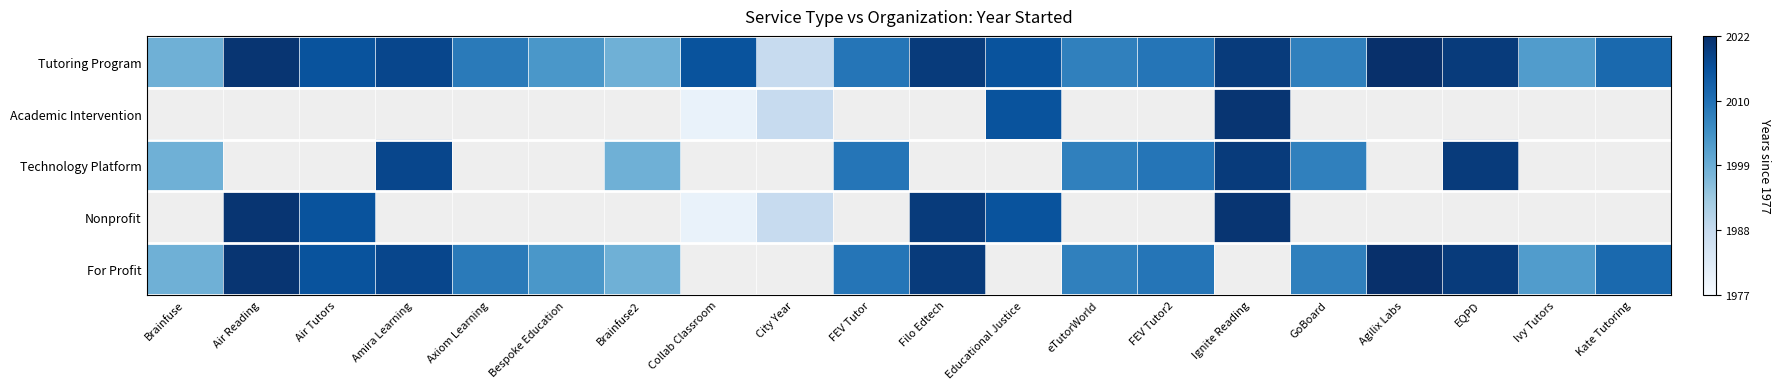

Rank the series by their maximum value, from lowest to highest.

Tutoring Program, Academic Intervention, Technology Platform, Nonprofit, For Profit